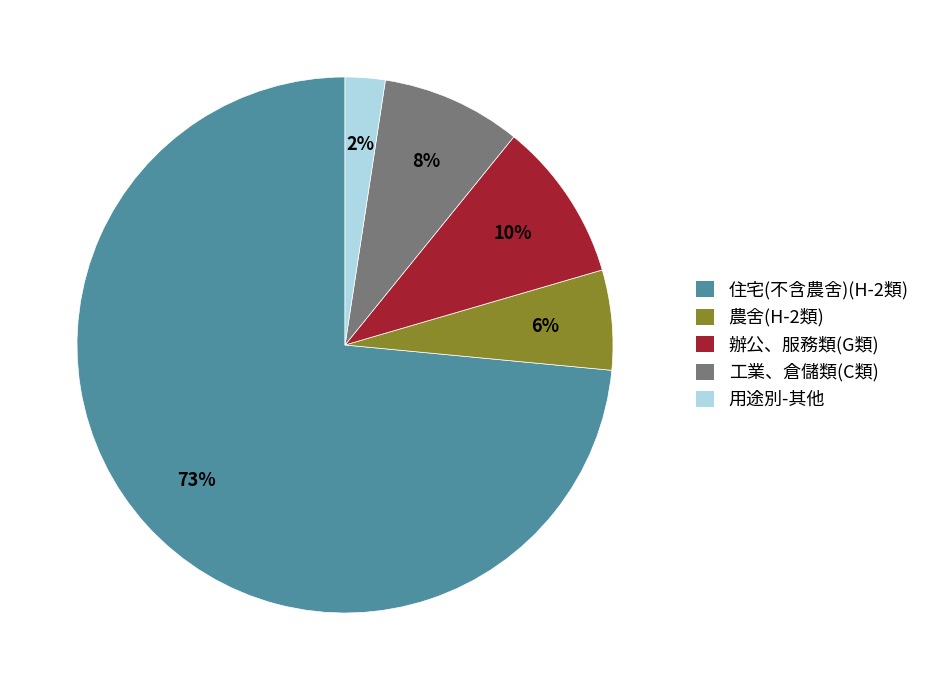

Is the sum of 用途別-其他 and 農舍(H-2類) greater than half?

No